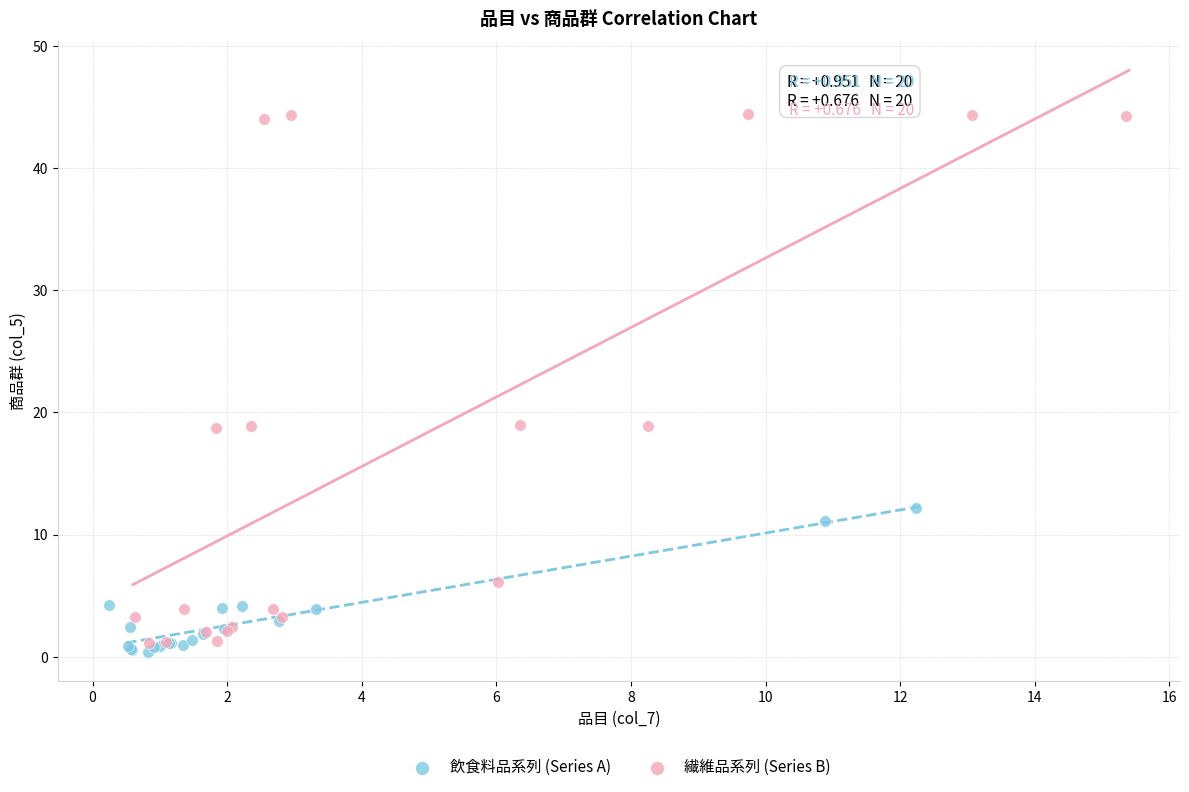

Which series reaches the minimum Y coordinate?

飲食料品系列 (Series A)